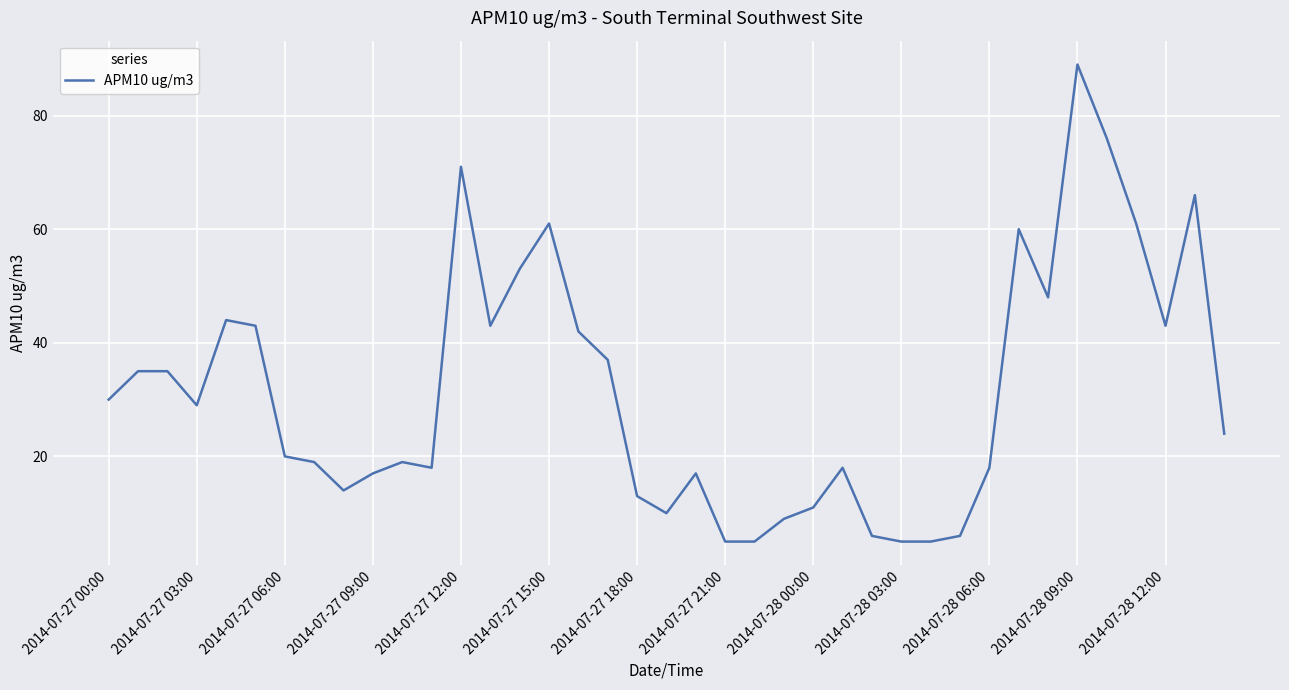

What is the difference between the maximum and minimum values?

84